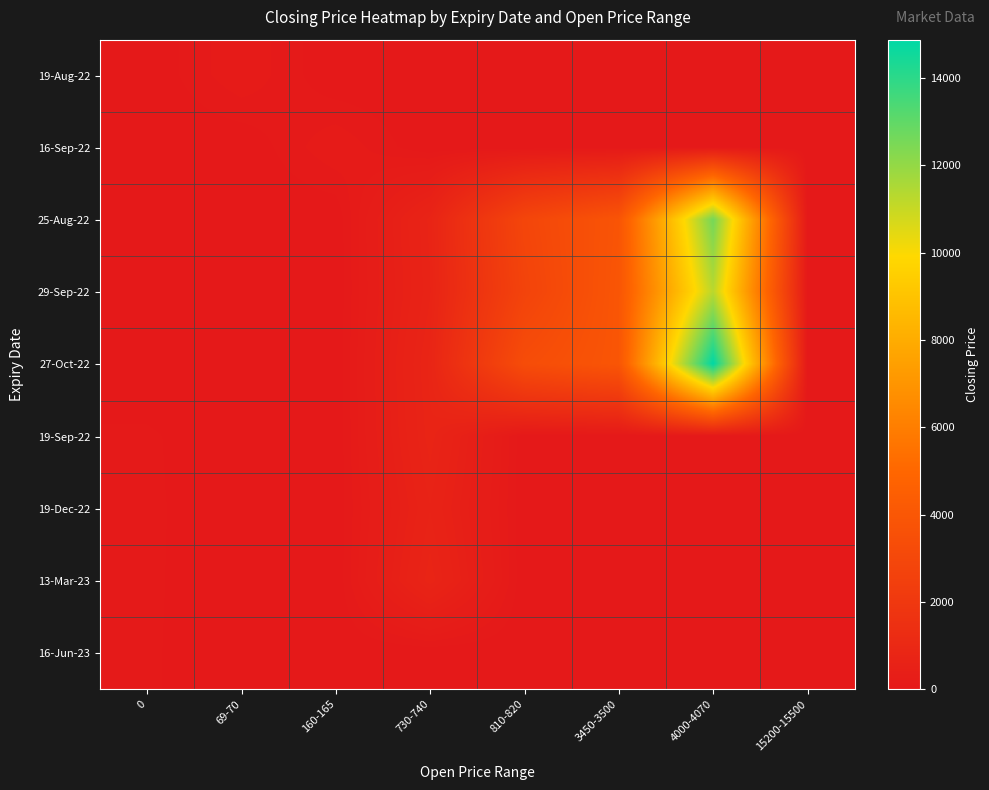

Reading left to right, list all the values displayed in this chart.

19-Aug-22: 0=0.0	69-70=170.1	160-165=0.0	730-740=0.0	810-820=0.0	3450-3500=0.0	4000-4070=0.0	15200-15500=0.0
16-Sep-22: 0=0.0	69-70=0.0	160-165=170.1	730-740=0.0	810-820=0.0	3450-3500=0.0	4000-4070=0.0	15200-15500=0.0
25-Aug-22: 0=0.0	69-70=0.0	160-165=0.0	730-740=718.5	810-820=2880.8	3450-3500=3848.8	4000-4070=12592.8	15200-15500=0.0
29-Sep-22: 0=0.0	69-70=0.0	160-165=0.0	730-740=687.1	810-820=2735.2	3450-3500=3921.2	4000-4070=11264.0	15200-15500=0.0
27-Oct-22: 0=0.0	69-70=0.0	160-165=0.0	730-740=776.8	810-820=3324.8	3450-3500=3920.1	4000-4070=14876.9	15200-15500=0.0
19-Sep-22: 0=69.3	69-70=0.0	160-165=0.0	730-740=734.0	810-820=0.0	3450-3500=0.0	4000-4070=0.0	15200-15500=0.0
19-Dec-22: 0=73.7	69-70=0.0	160-165=0.0	730-740=634.2	810-820=0.0	3450-3500=0.0	4000-4070=0.0	15200-15500=0.0
13-Mar-23: 0=72.3	69-70=0.0	160-165=0.0	730-740=737.5	810-820=0.0	3450-3500=0.0	4000-4070=0.0	15200-15500=0.0
16-Jun-23: 0=69.3	69-70=0.0	160-165=0.0	730-740=0.0	810-820=0.0	3450-3500=0.0	4000-4070=0.0	15200-15500=0.0